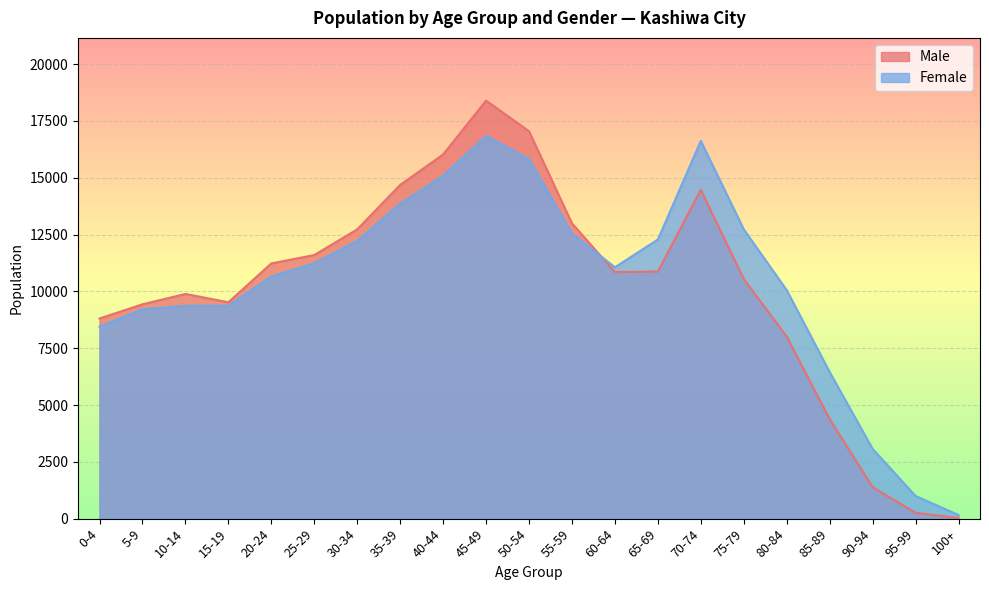

List the series in order of their peak value, highest first.

Male, Female